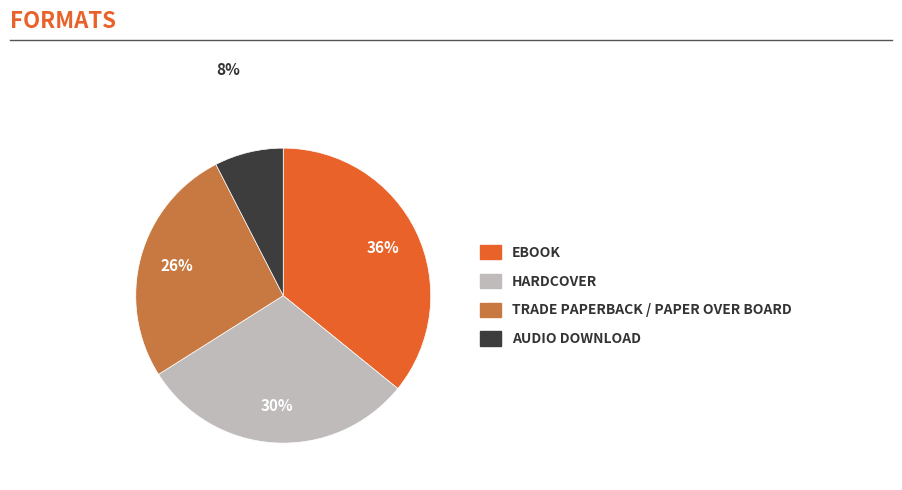

To the nearest percent, what is the average slice percentage?

25%